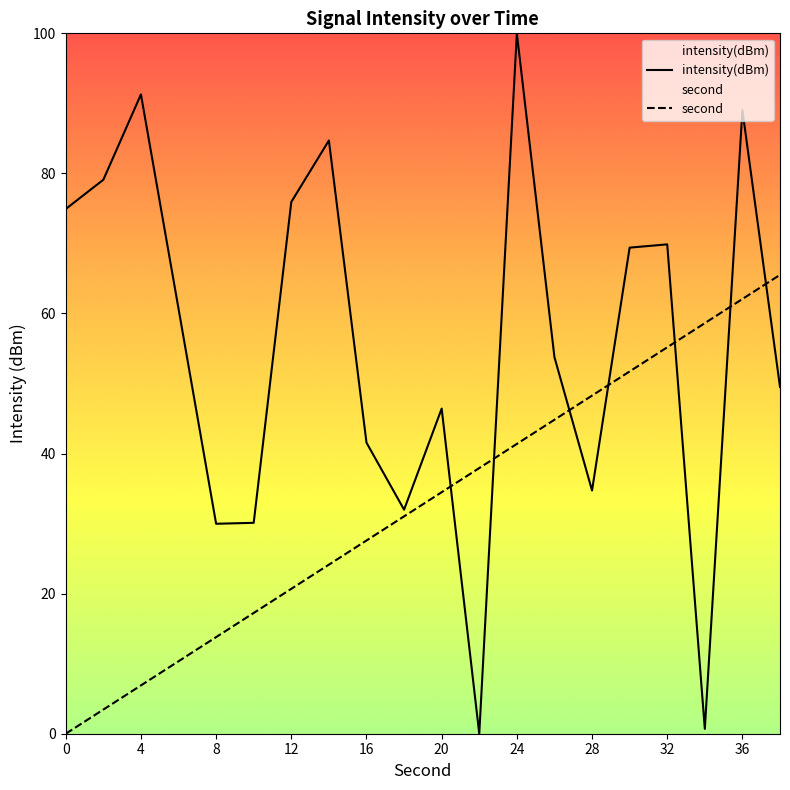

List the labels in order of second_scaled value, smallest first.

0, 2, 4, 6, 8, 10, 12, 14, 16, 18, 20, 22, 24, 26, 28, 30, 32, 34, 36, 38